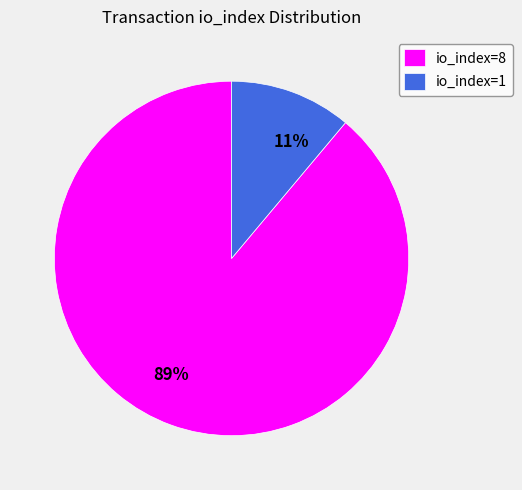

How many slices are in this pie chart?

2